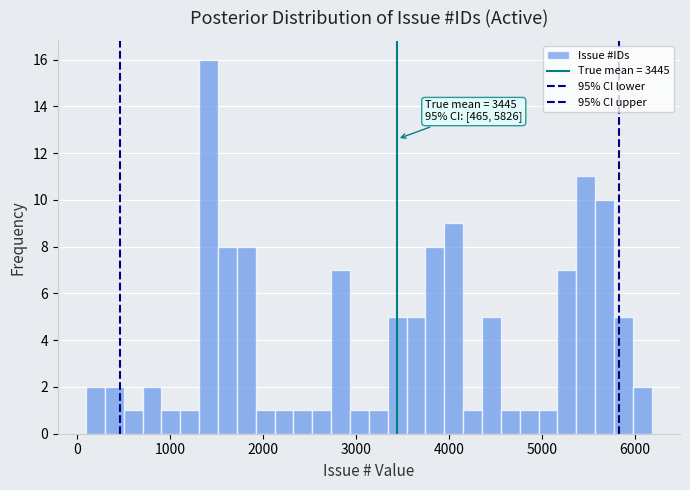

Read against the x-axis, roughly where is the centre of the tallest bar?

1400